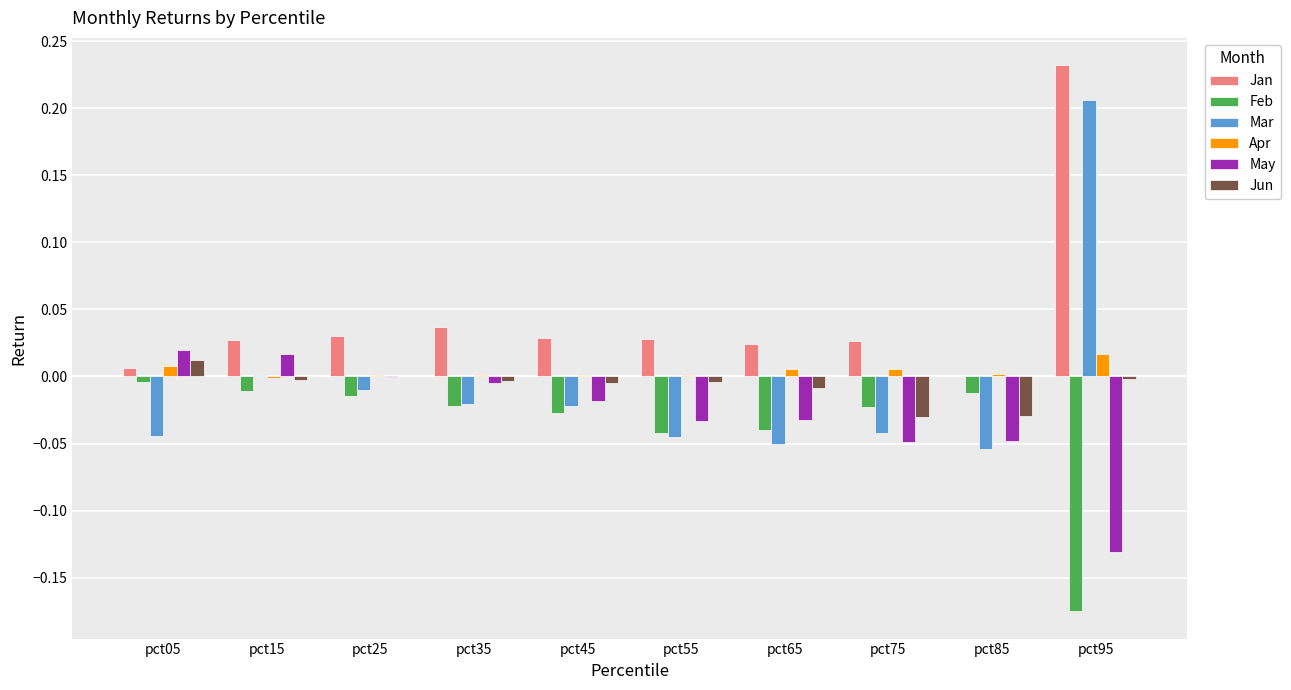

Is the value of Feb at pct55 greater than the value of Mar at pct15?

No